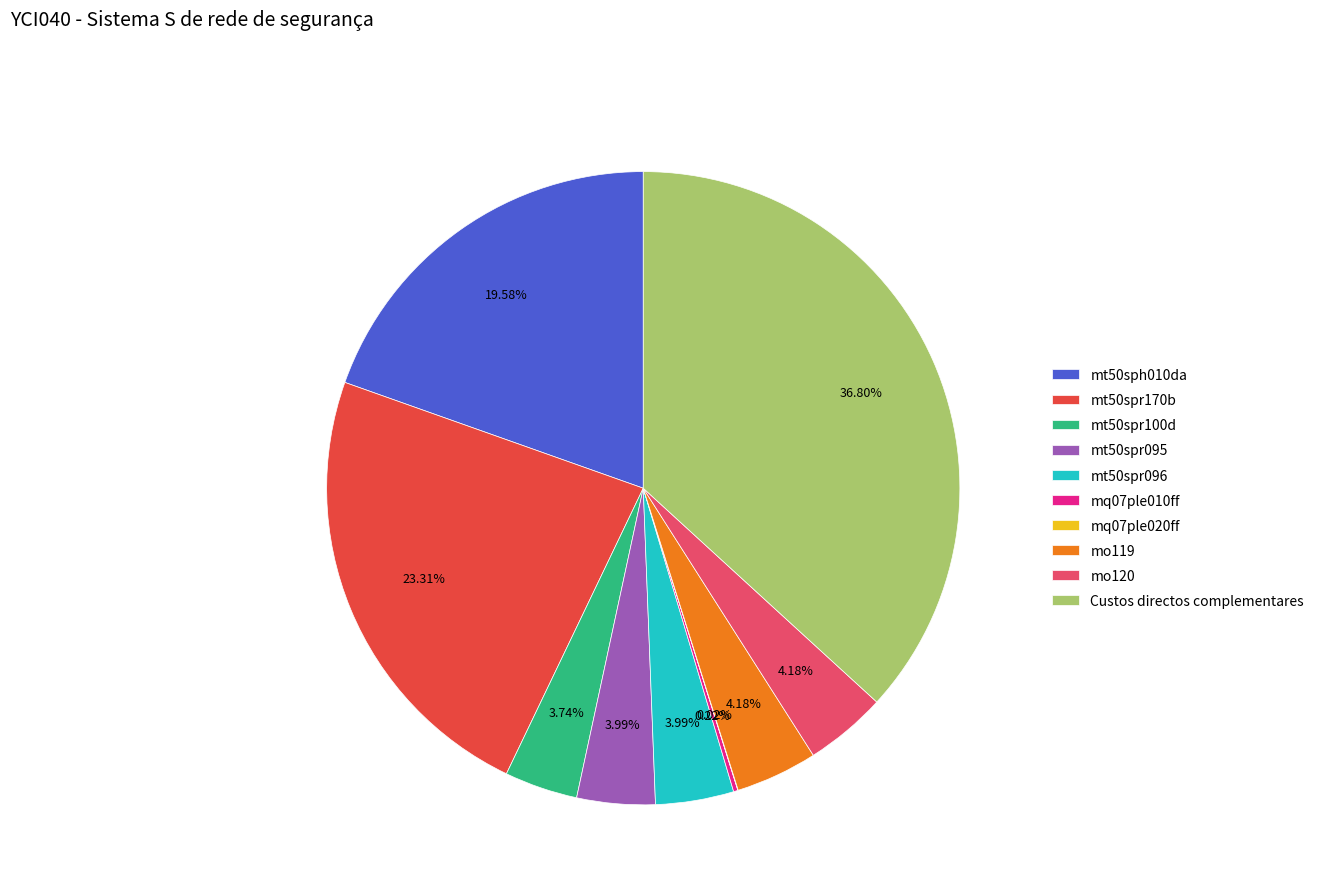

The mt50spr095 slice represents 4% of the pie. True or false?

True